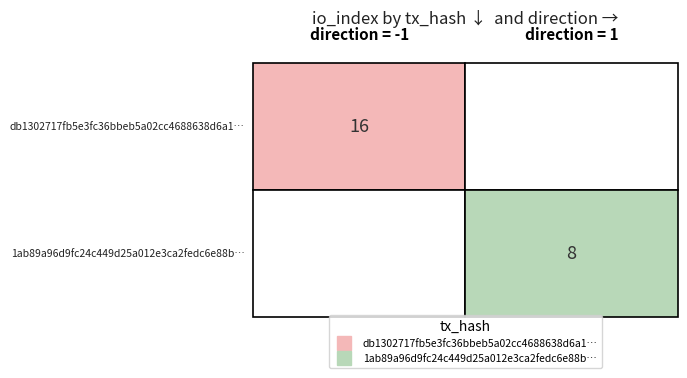

The 1ab89a96d9fc24c449d25a012e3ca2fedc6e88b series shows 13 at io_index. True or false?

False